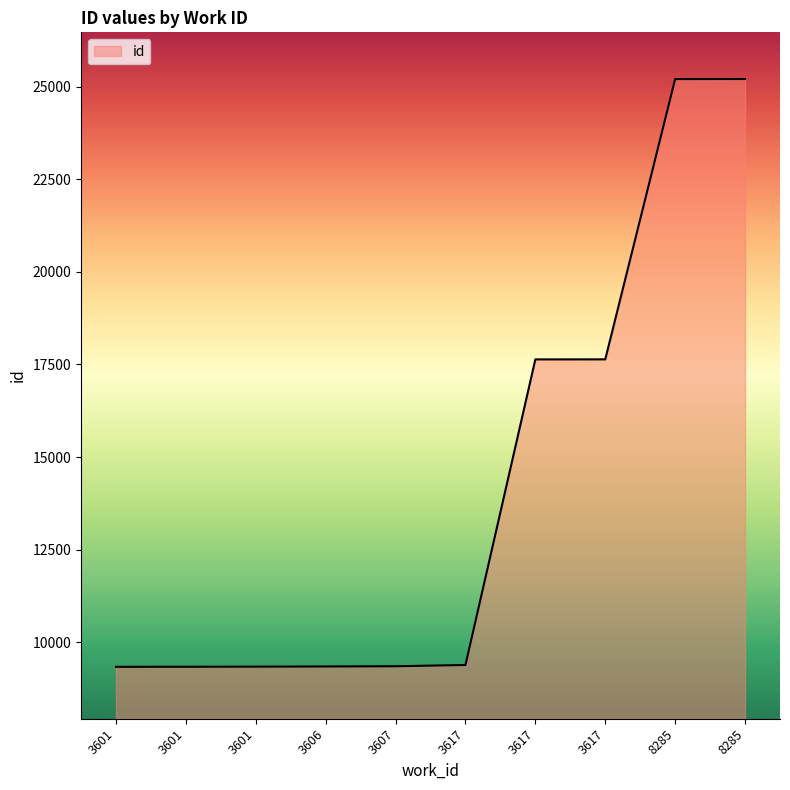

Is it true that the value at 3617 is 2828?

False